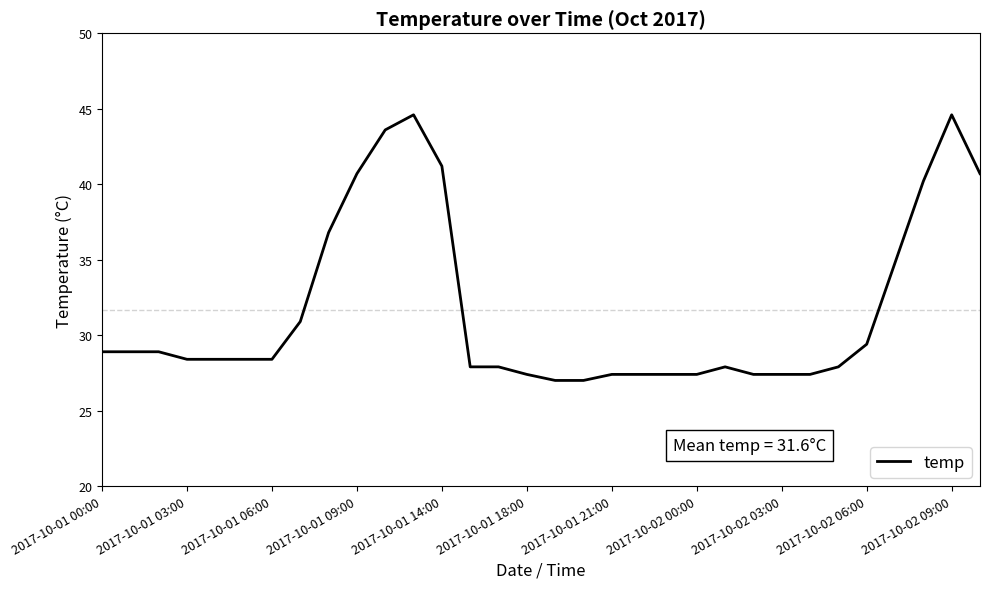

Reading left to right, extract all data points from this chart.

28.9	28.9	28.9	28.4	28.4	28.4	28.4	30.9	36.8	40.7	43.6	44.6	41.2	27.9	27.9	27.4	27.0	27.0	27.4	27.4	27.4	27.4	27.9	27.4	27.4	27.4	27.9	29.4	34.8	40.2	44.6	40.7